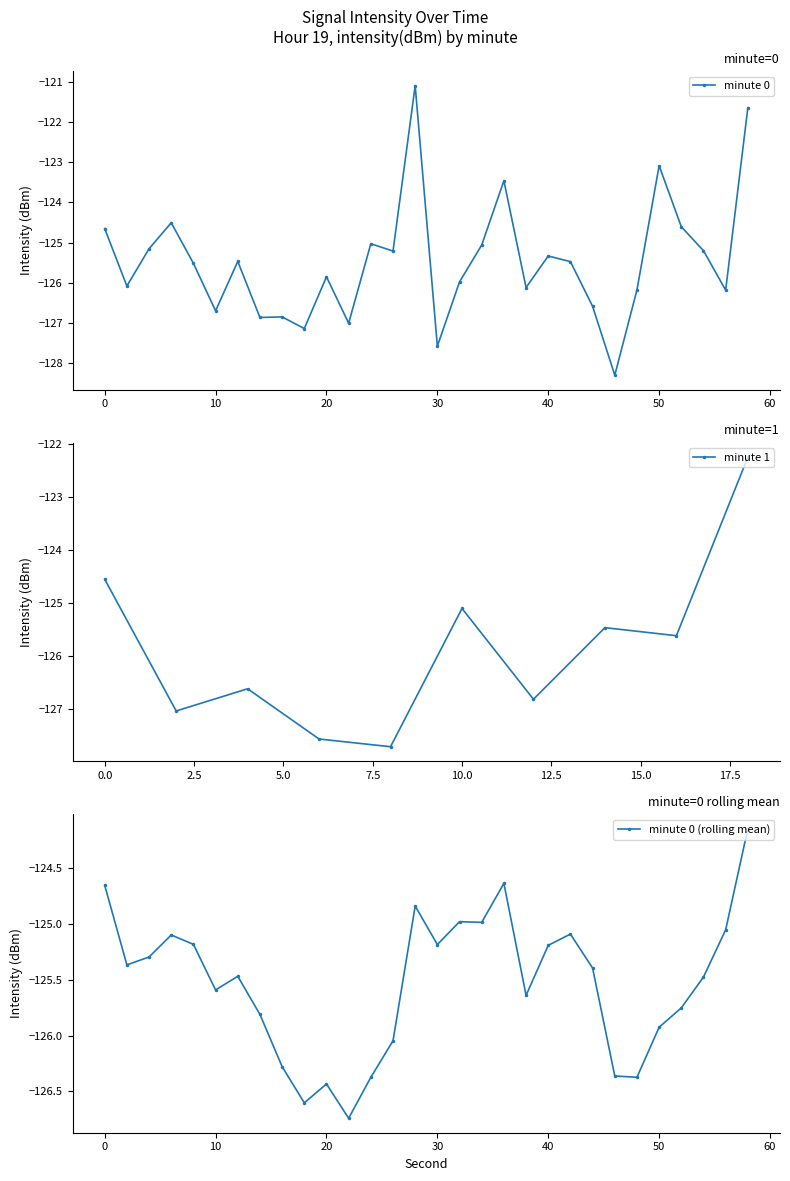

True or false: minute 0 has more than 2 points higher than both neighbors.

True